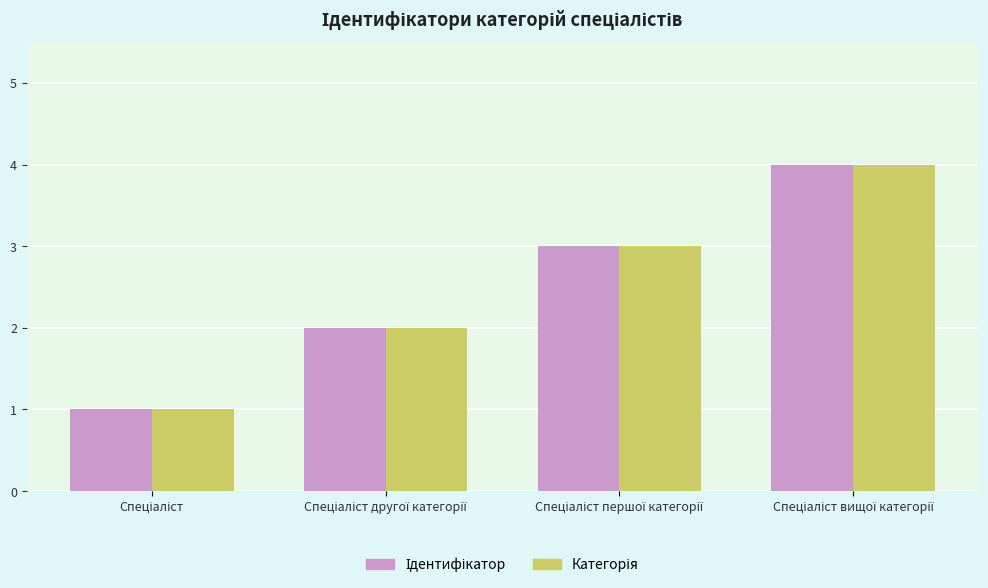

Where does the Категорія series first go above 3?

Спеціаліст вищої категорії